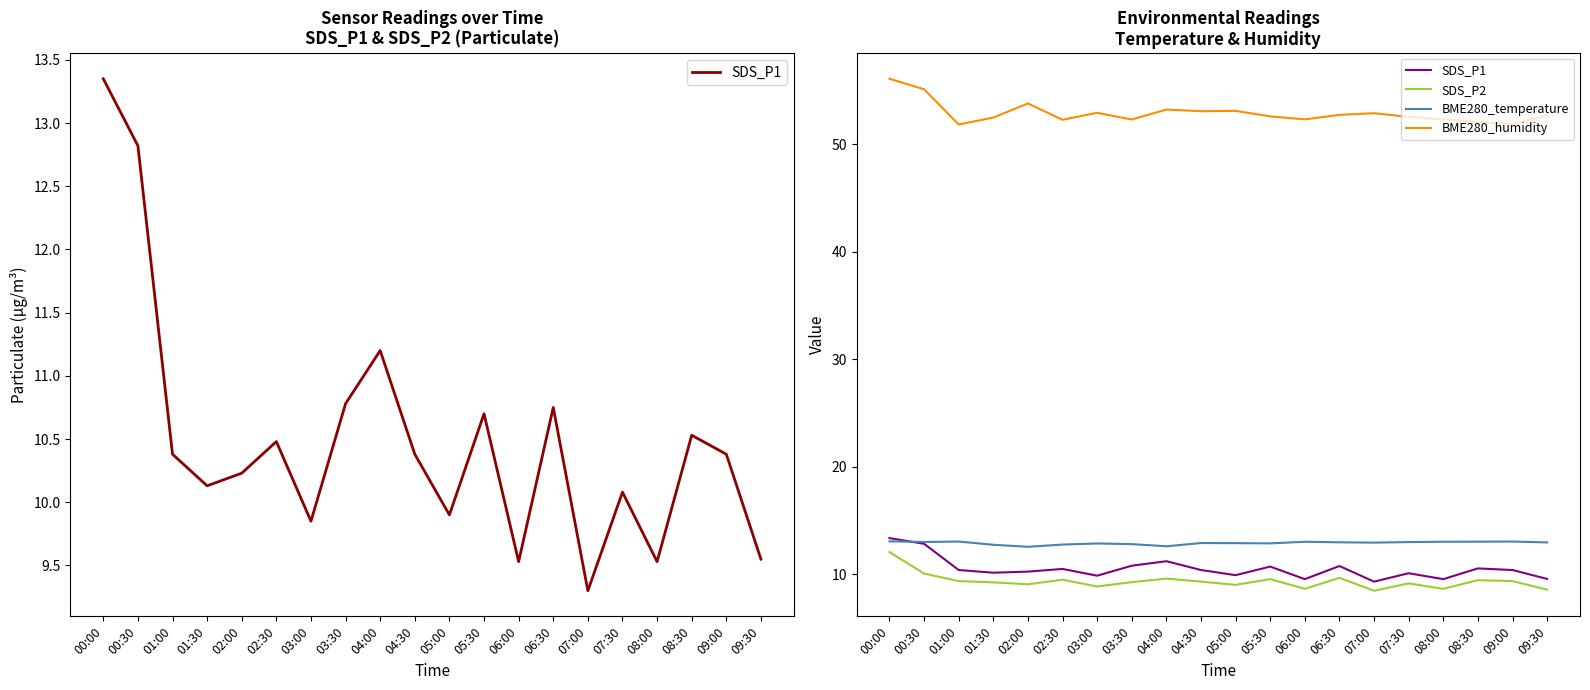

How many interior local peaks does the BME280_temperature series have?

5